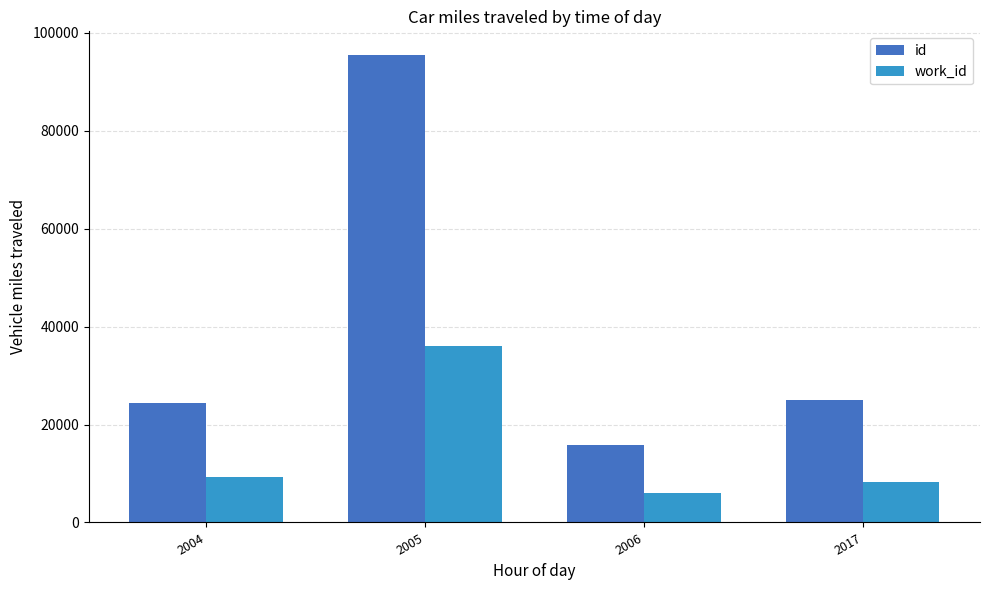

Which series changed the most between 2005 and 2017?

id